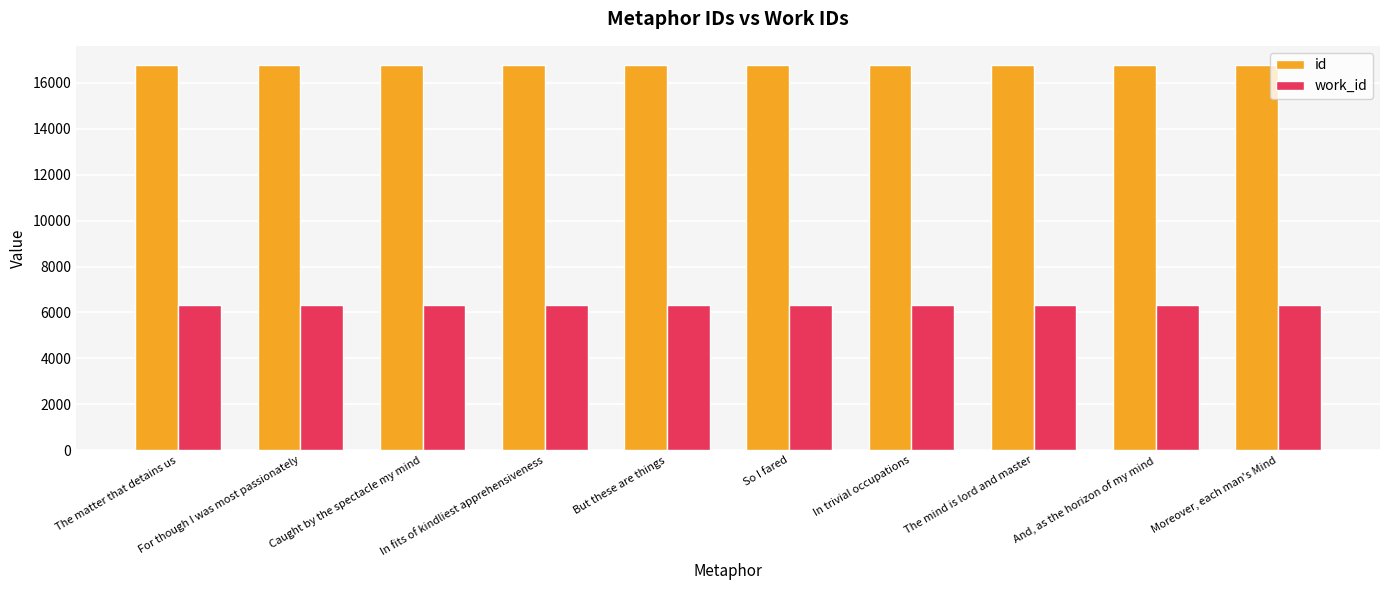

What is the total value across all series at Moreover, each man's Mind?

23108